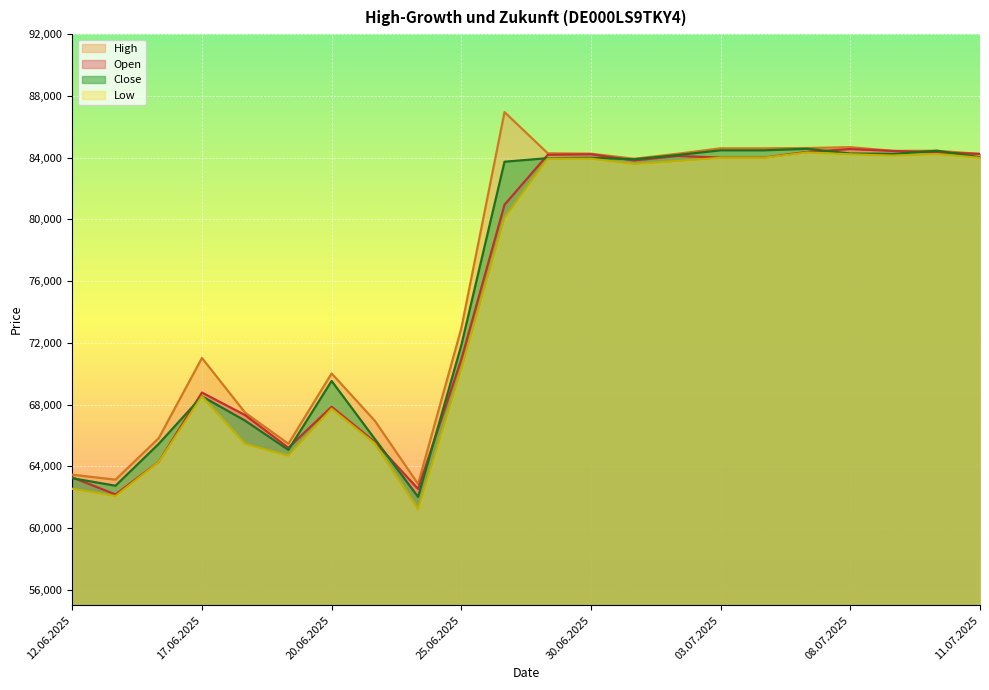

What is the difference between the maximum and minimum values in the Low series?

23111